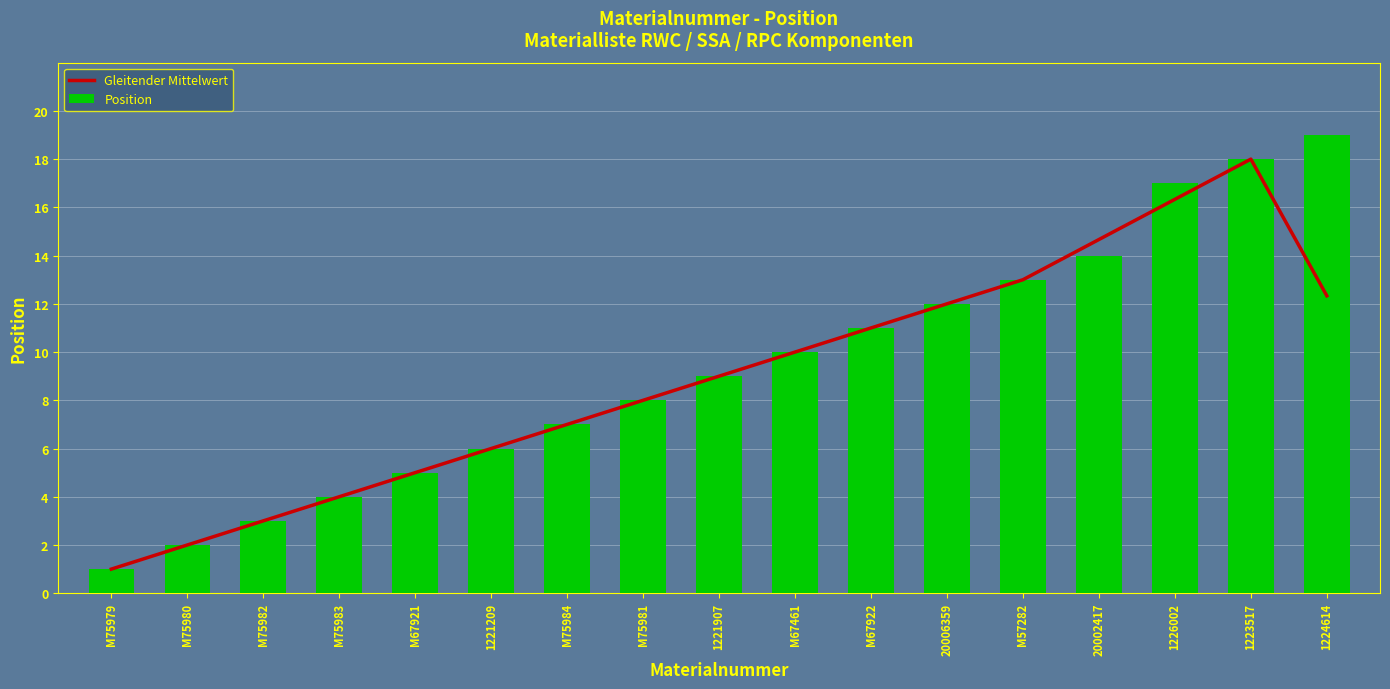

How many data points does each series have?

17